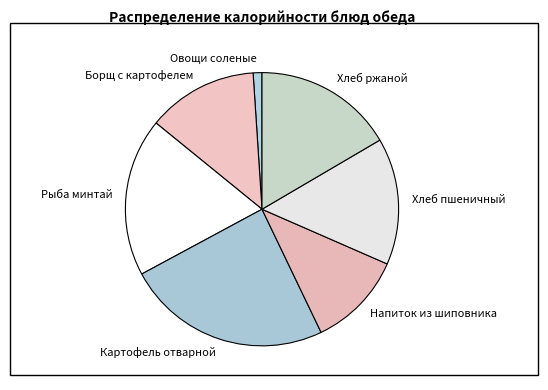

How many segments does this pie chart have?

7